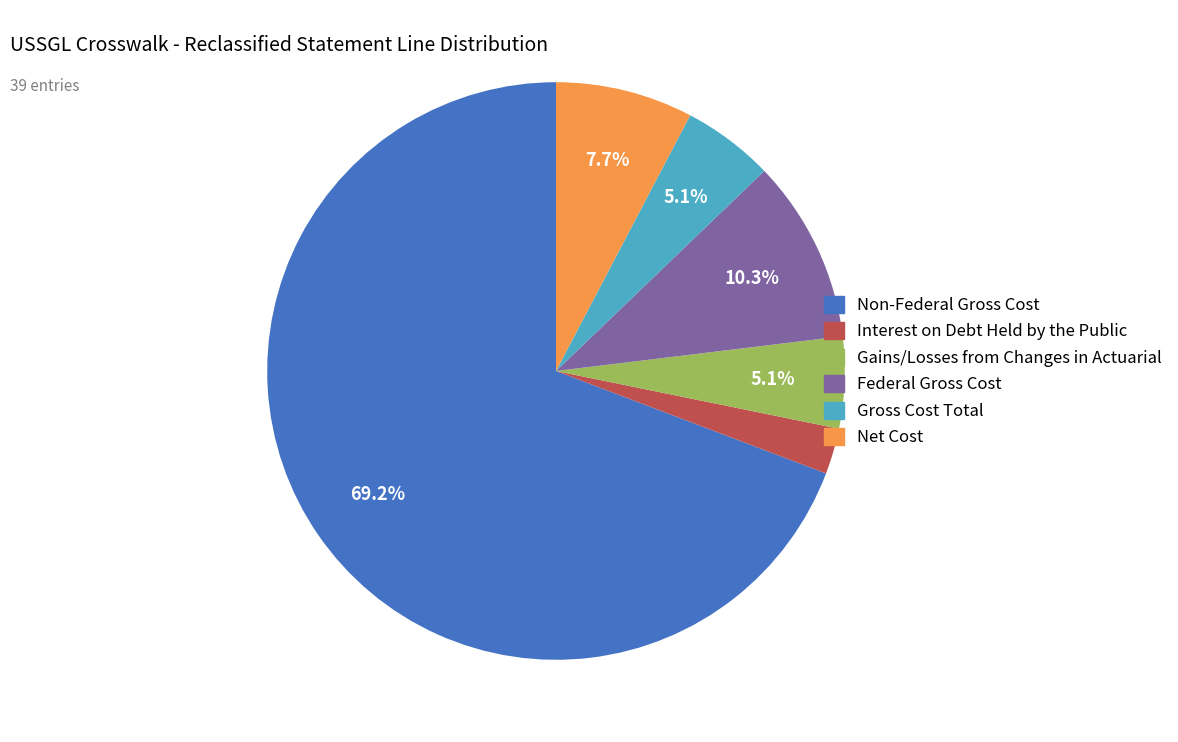

Which category accounts for the majority?

Non-Federal Gross Cost